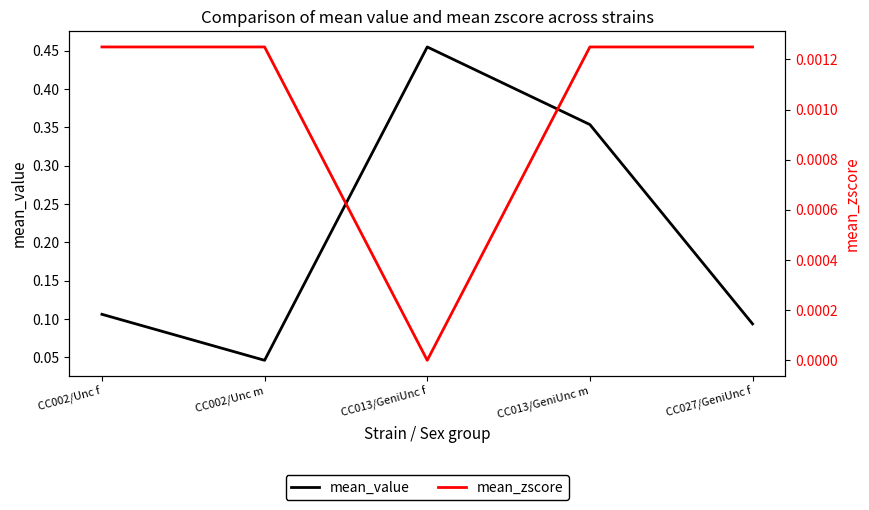

At which category does mean_zscore reach its first local valley?

CC013/GeniUnc f